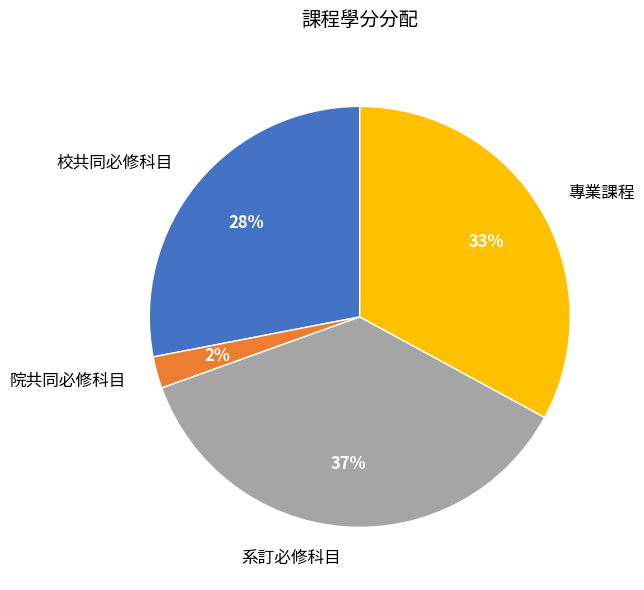

To the nearest percent, what is the average slice percentage?

25%